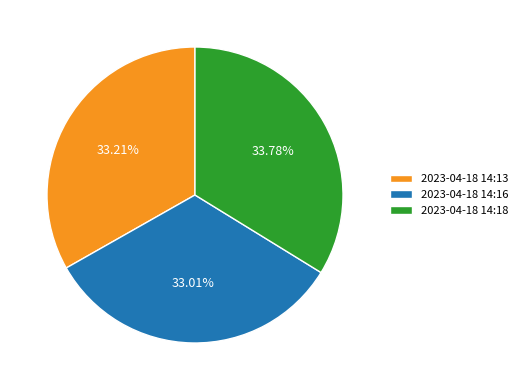

Is the sum of 2023-04-18 14:18 and 2023-04-18 14:16 greater than half?

Yes